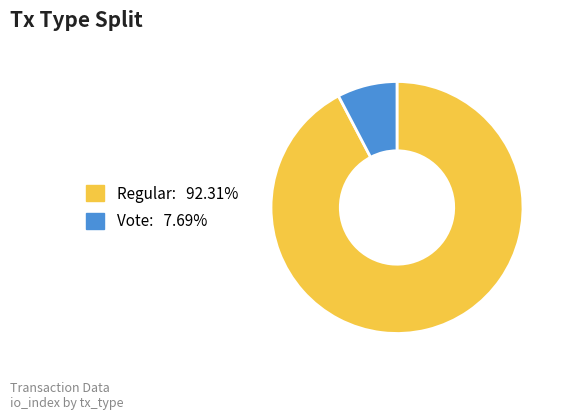

Do Regular and Vote together represent more than half of the pie?

Yes